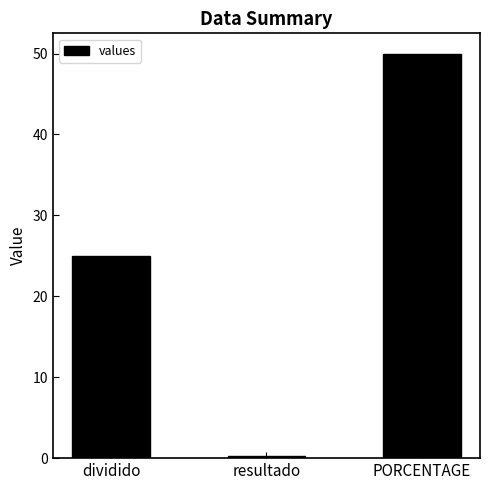

Does the chart contain stacked bars?

No